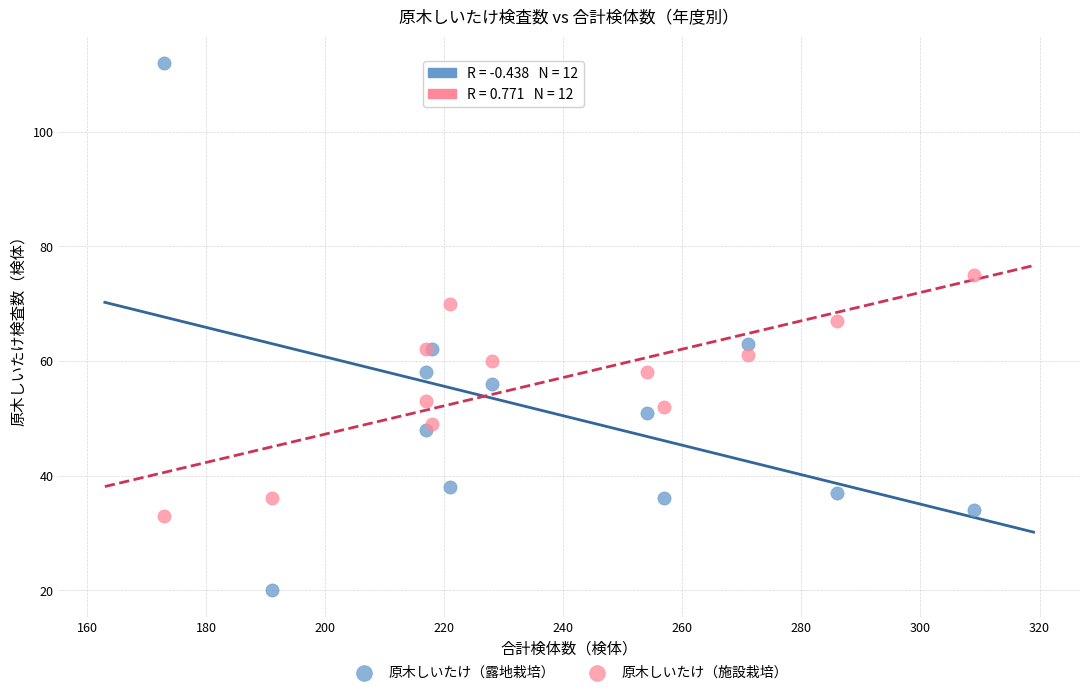

What is the X range (max minus min) for the scatter plot?

136